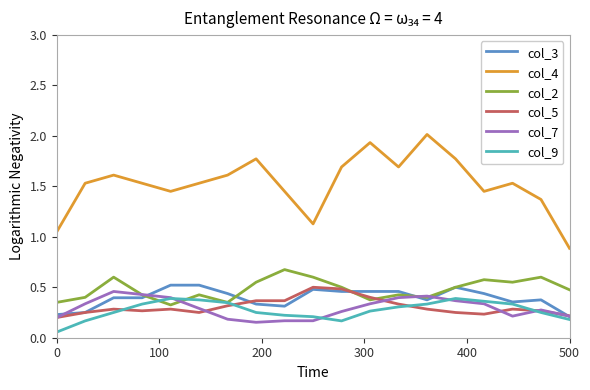

True or false: col_2 and col_4 intersect in this chart.

False